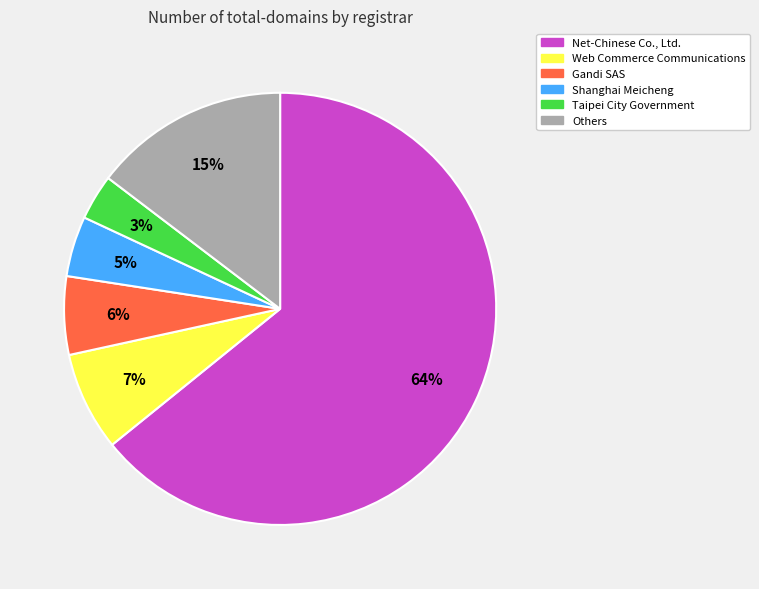

To the nearest percent, what is the average slice percentage?

17%